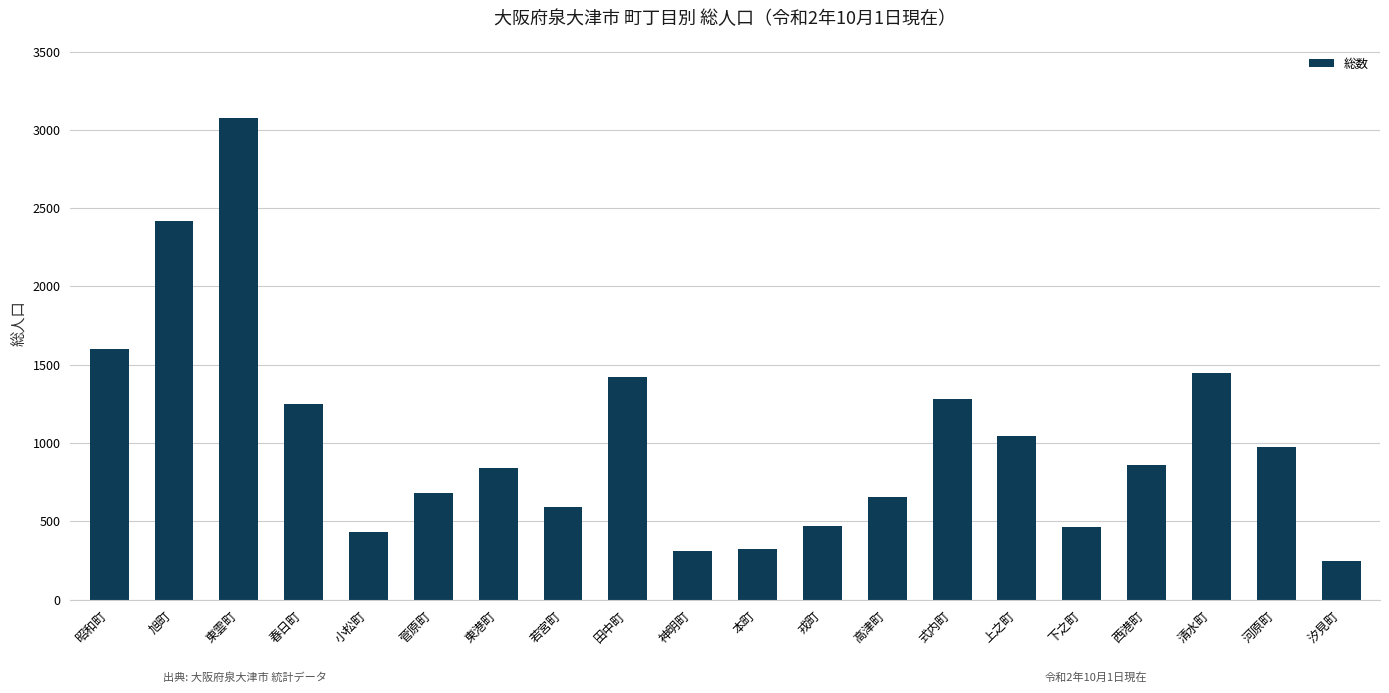

What is the smallest value displayed?

249